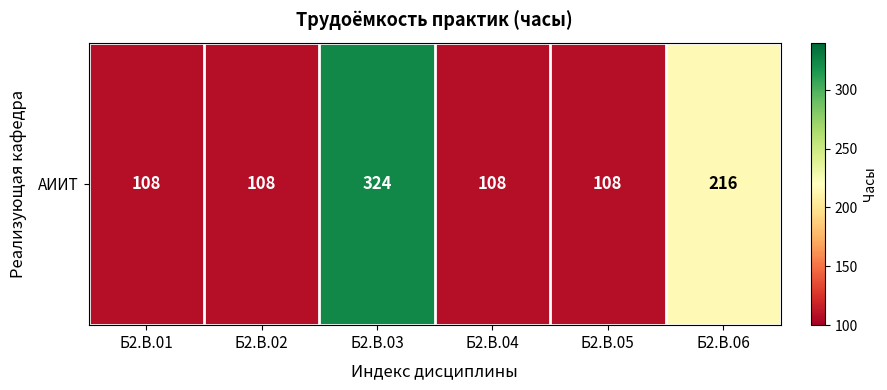

The chart shows a value of 108 at Б2.В.02. True or false?

True